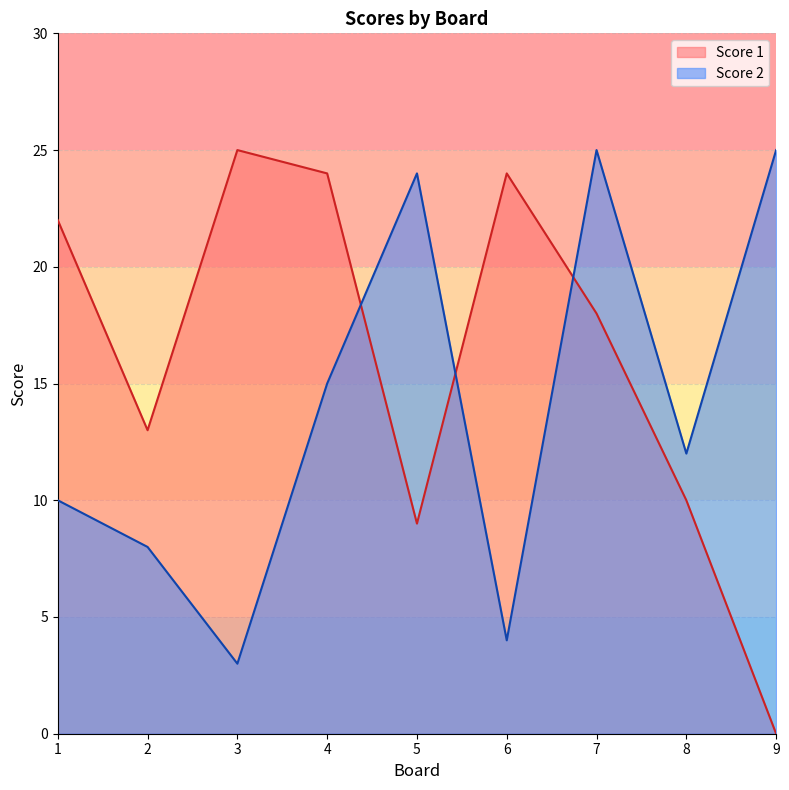

Reading left to right, transcribe all the data shown in this chart.

Score 1: 1=22	2=13	3=25	4=24	5=9	6=24	7=18	8=10	9=0
Score 2: 1=10	2=8	3=3	4=15	5=24	6=4	7=25	8=12	9=25